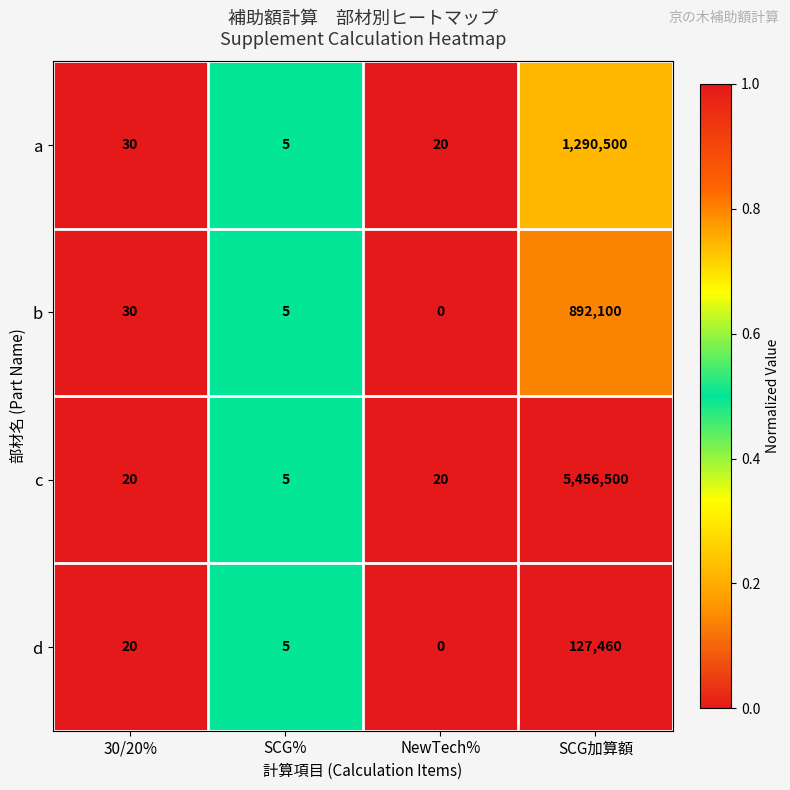

What is the difference between the maximum and minimum values in the d series?

127460